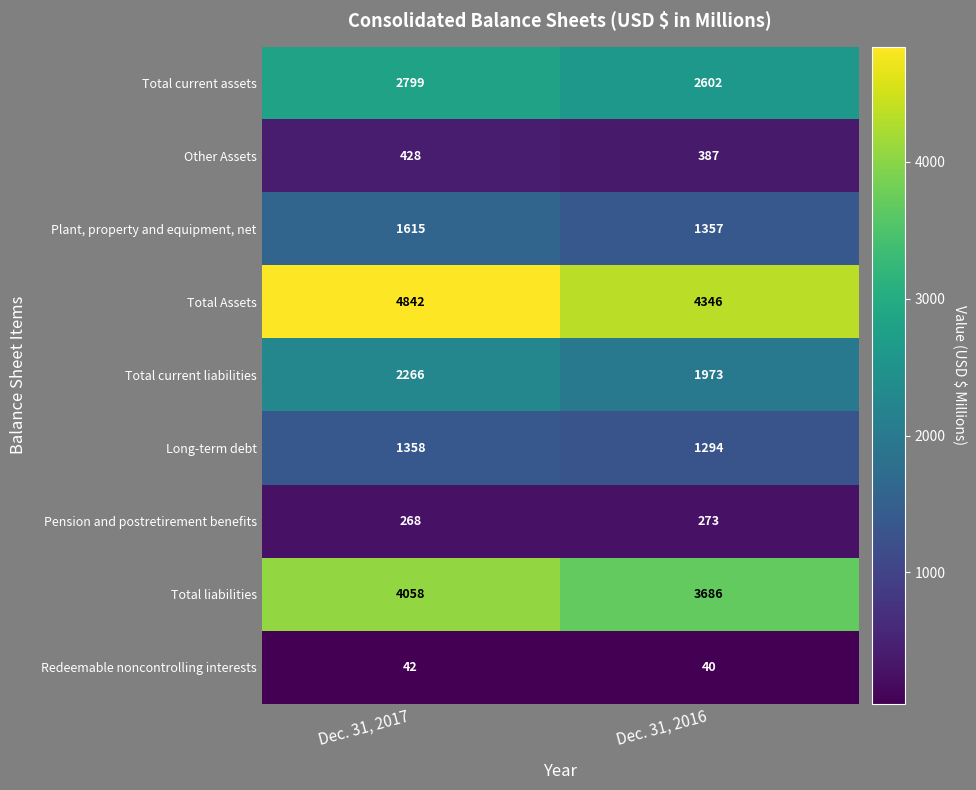

What is the sum of all Redeemable noncontrolling interests values?

82